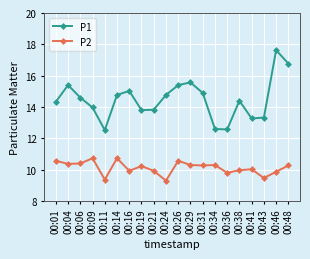

True or false: P1 and P2 cross at least once.

False